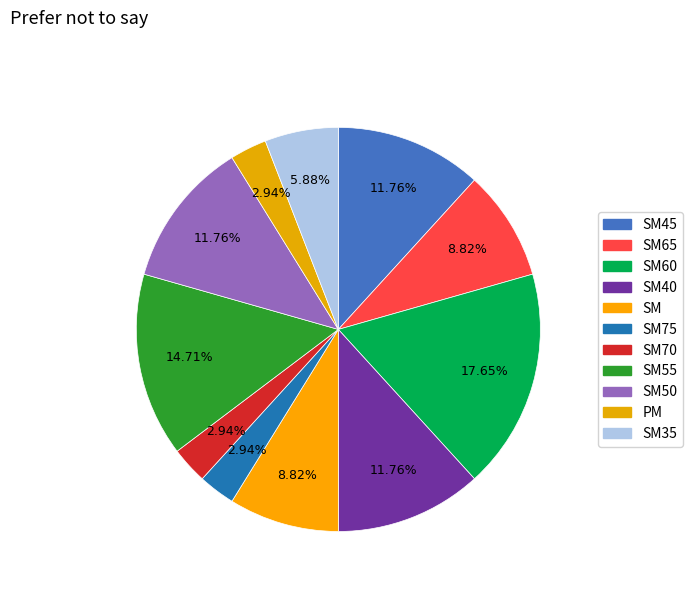

To the nearest percent, what is the difference between the largest and smallest slice percentages?

15%